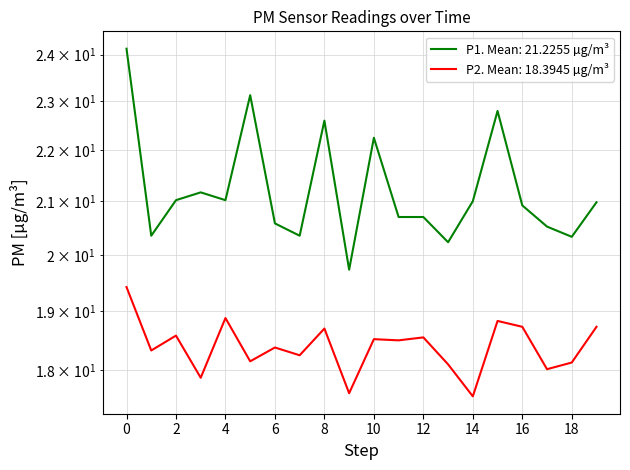

True or false: P2 has more than 0 points higher than both neighbors.

True